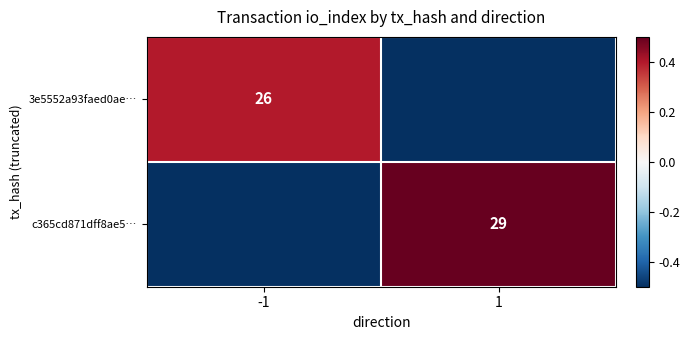

Is the value of 3e5552a93faed0ae… at -1 greater than the value of c365cd871dff8ae5… at 1?

No